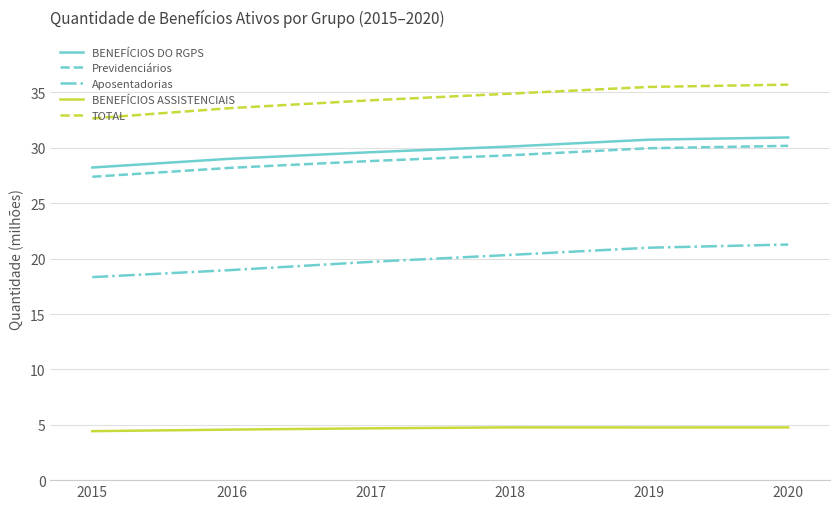

At which label does TOTAL first exceed 34?

2017